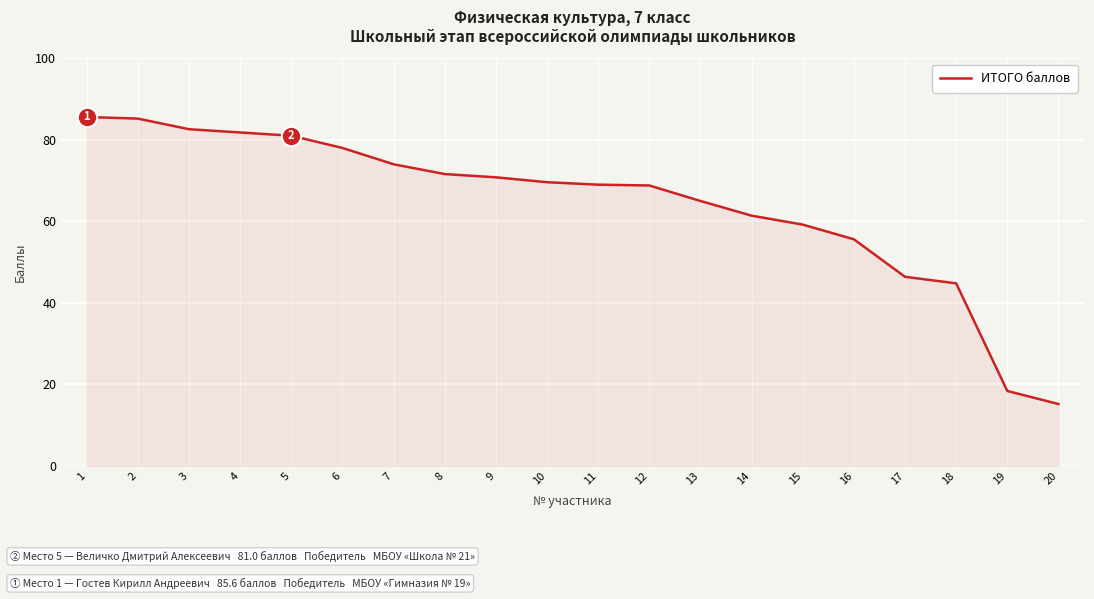

The chart shows a value of 59.2 at 15. True or false?

True